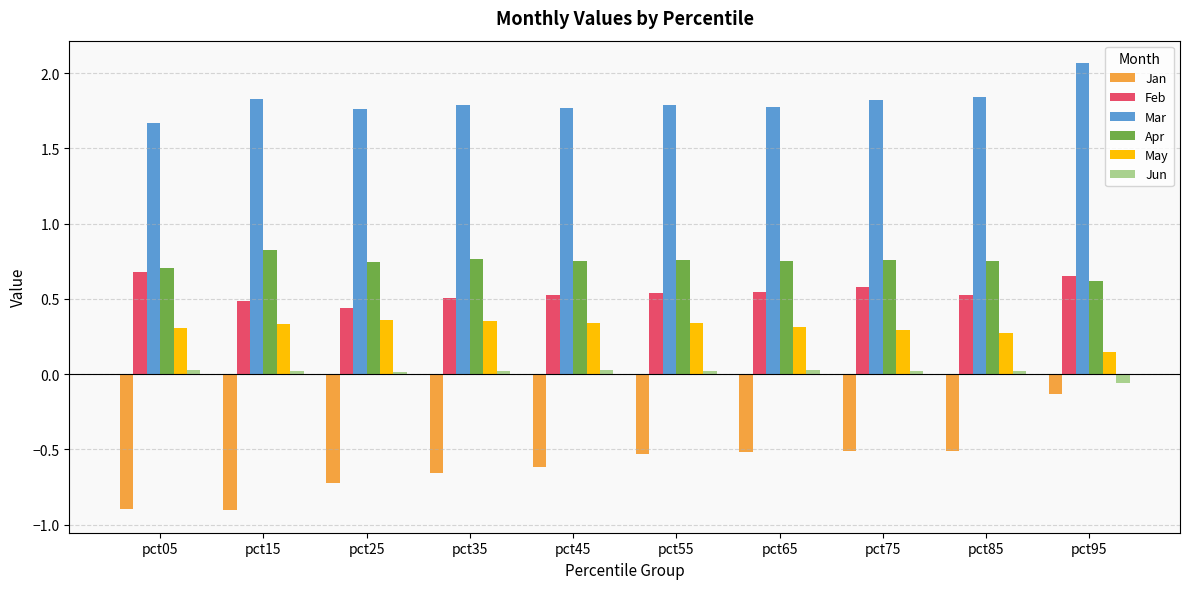

What is the smallest value displayed?

-0.9